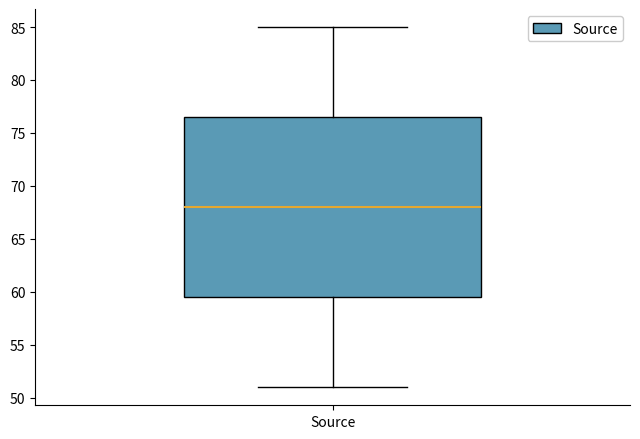

Where does the upper whisker of the box for Source end on the y-axis? The values are not printed on the chart, so give them approximately, as read against the axis.

85.0